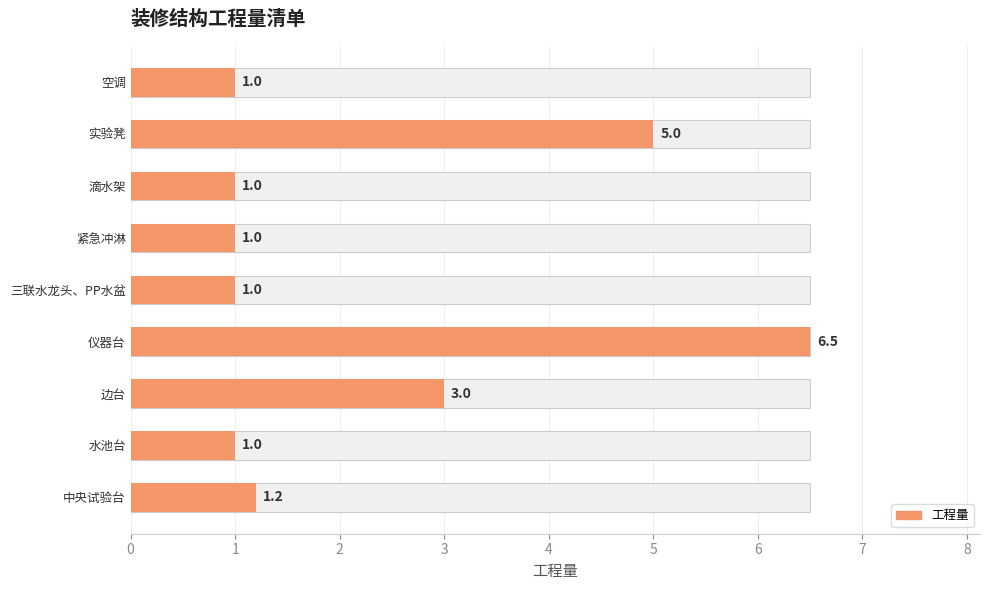

True or false: the data shows 4.1 at 边台.

False